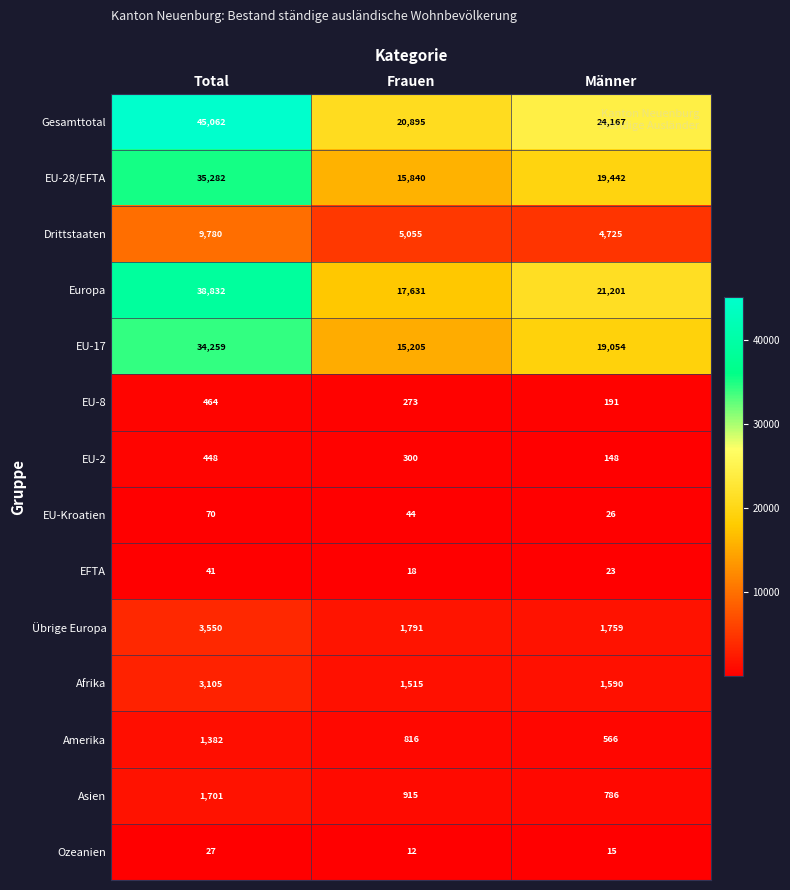

What is the sum of the EU-Kroatien values at Männer and Frauen?

70